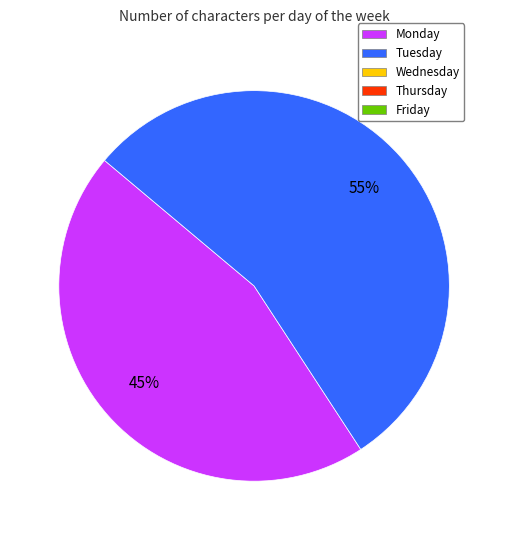

To the nearest percent, what is the average slice percentage?

50%